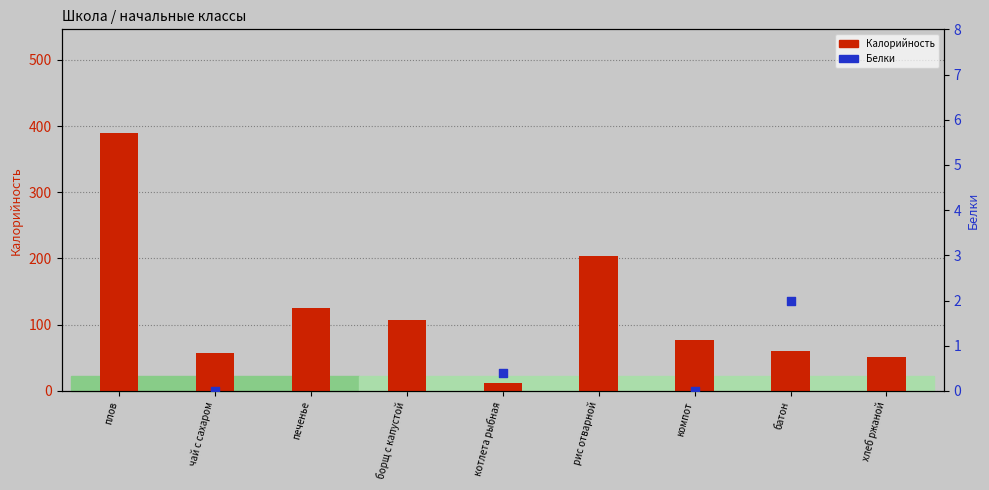

What is the ratio of the value at борщ с капустой to the value at рис отварной?

0.5